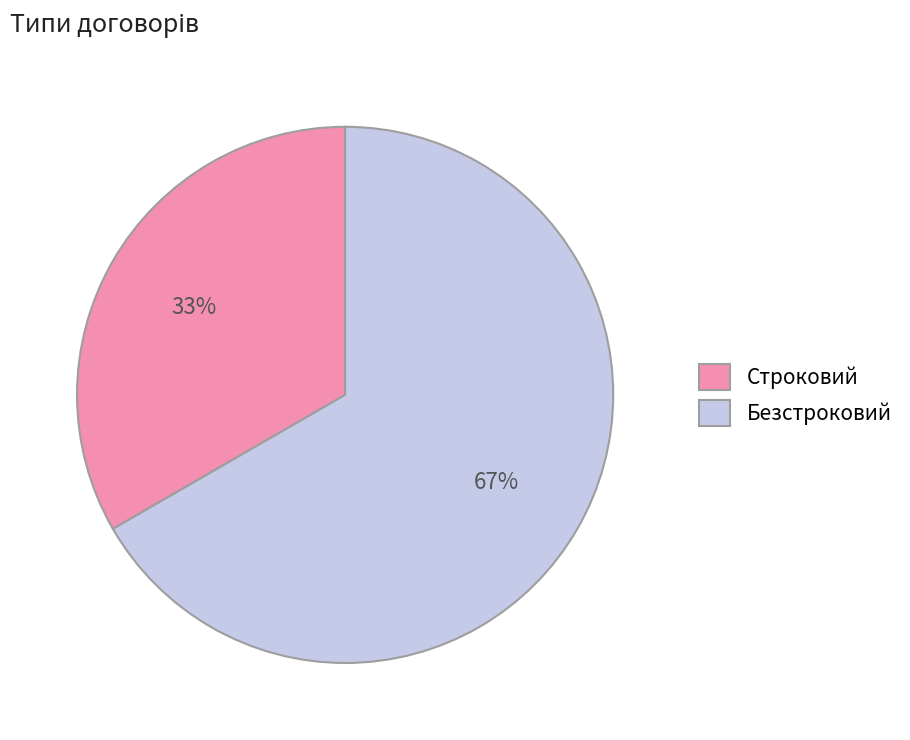

To the nearest percent, what is the combined percentage of Строковий and Безстроковий?

100%